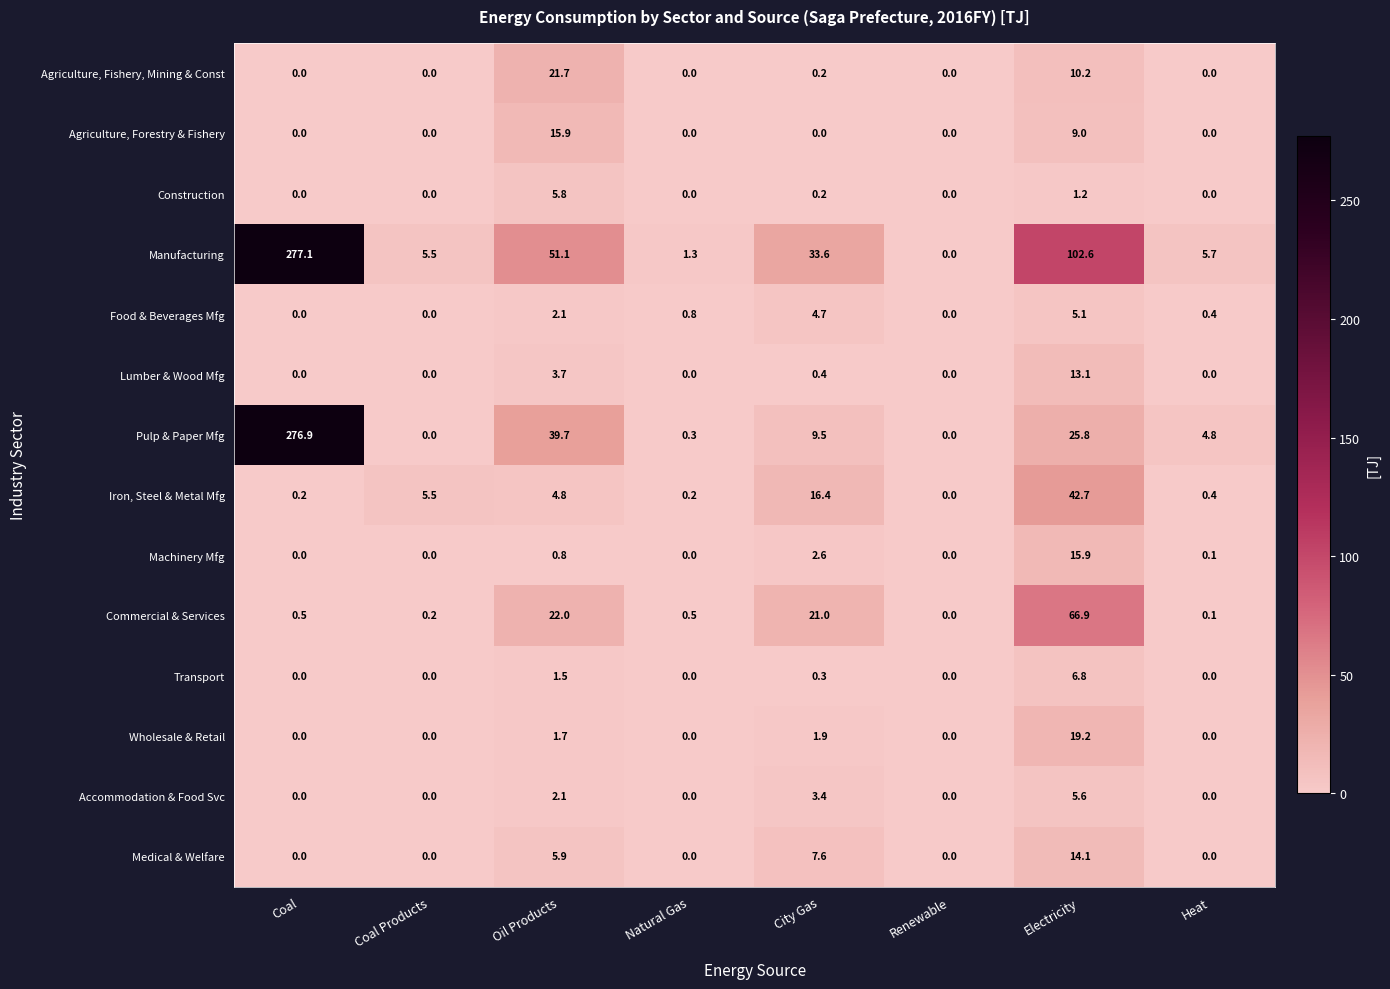

Which series has the widest spread of values?

Manufacturing